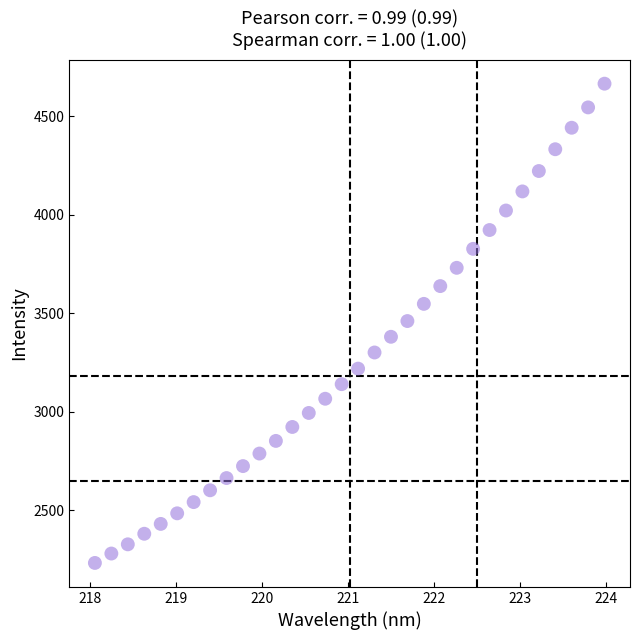

What is the range of X values (max minus min)?

5.9